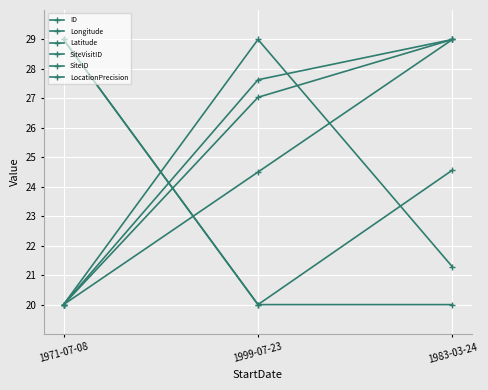

Which series has the largest range (max minus min)?

ID